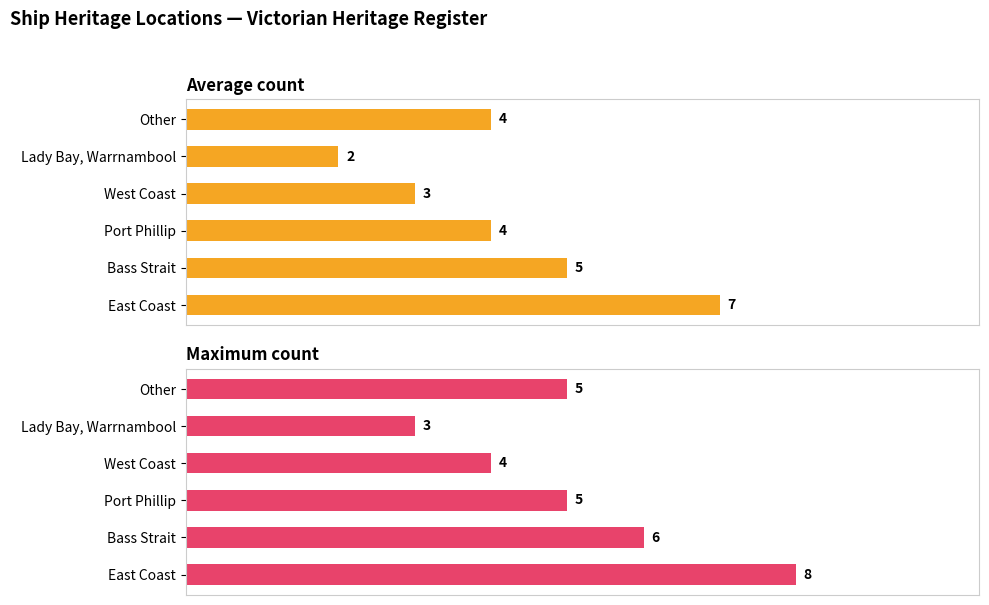

What value does the Maximum utilization series have at East Coast?

8